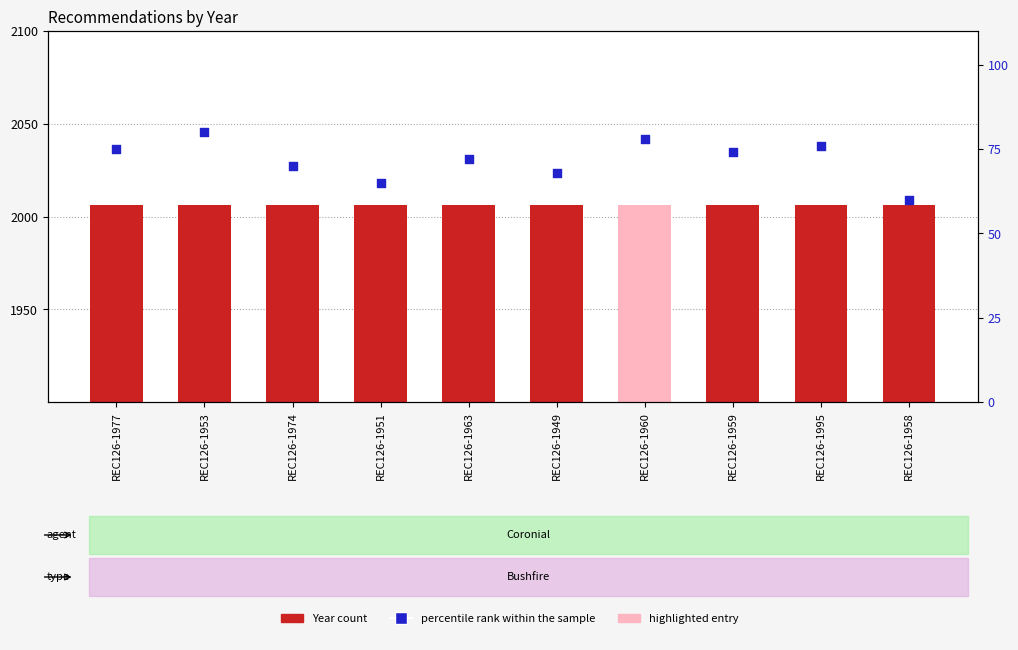

Which series has the largest total across all categories?

Year